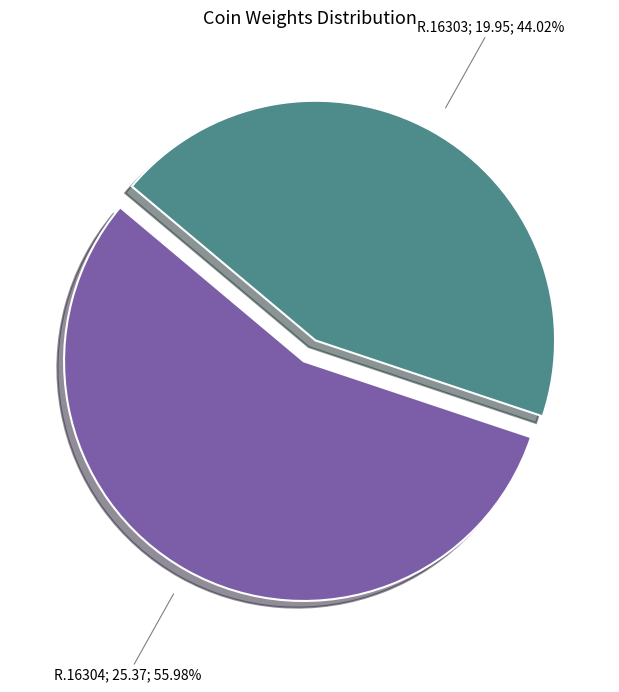

How many slices are in this pie chart?

2